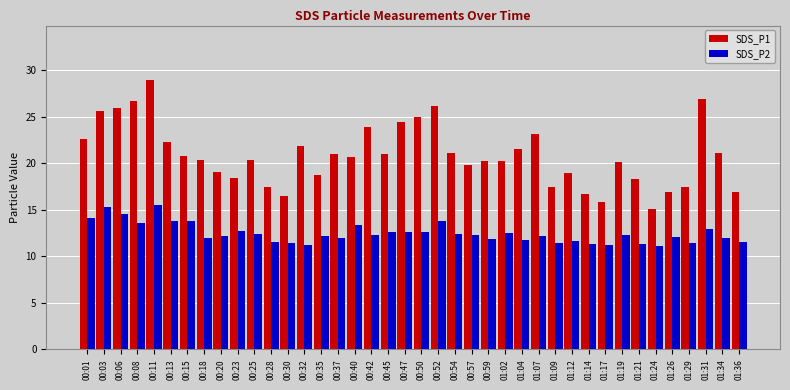

Which series has the largest total across all categories?

SDS_P1